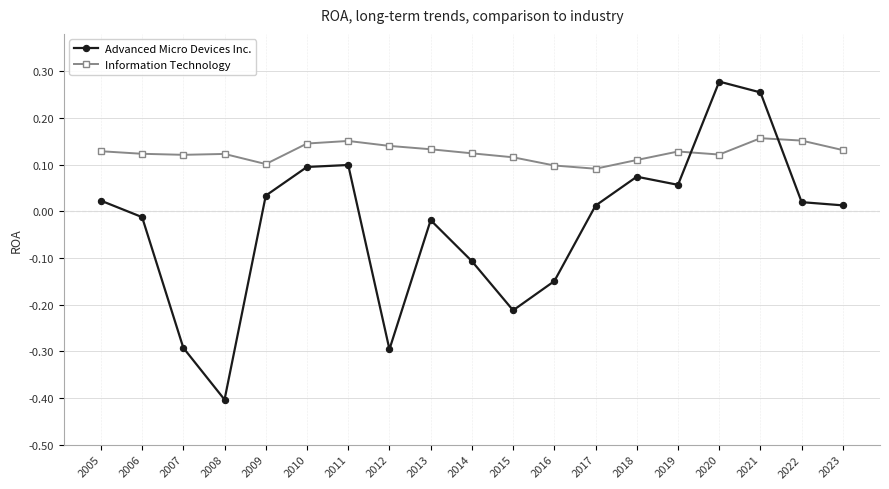

What is the value of the Advanced Micro Devices Inc. point at the 4th from the left?

-0.4